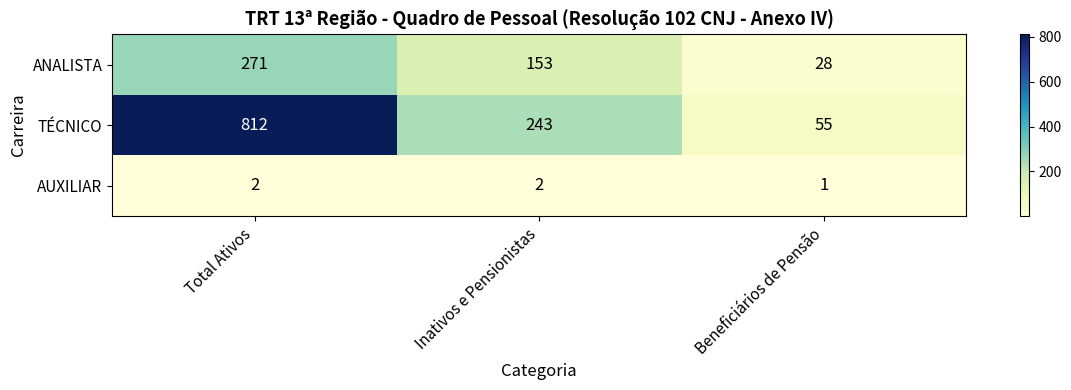

List the series in order of their peak value, lowest first.

AUXILIAR, ANALISTA, TÉCNICO